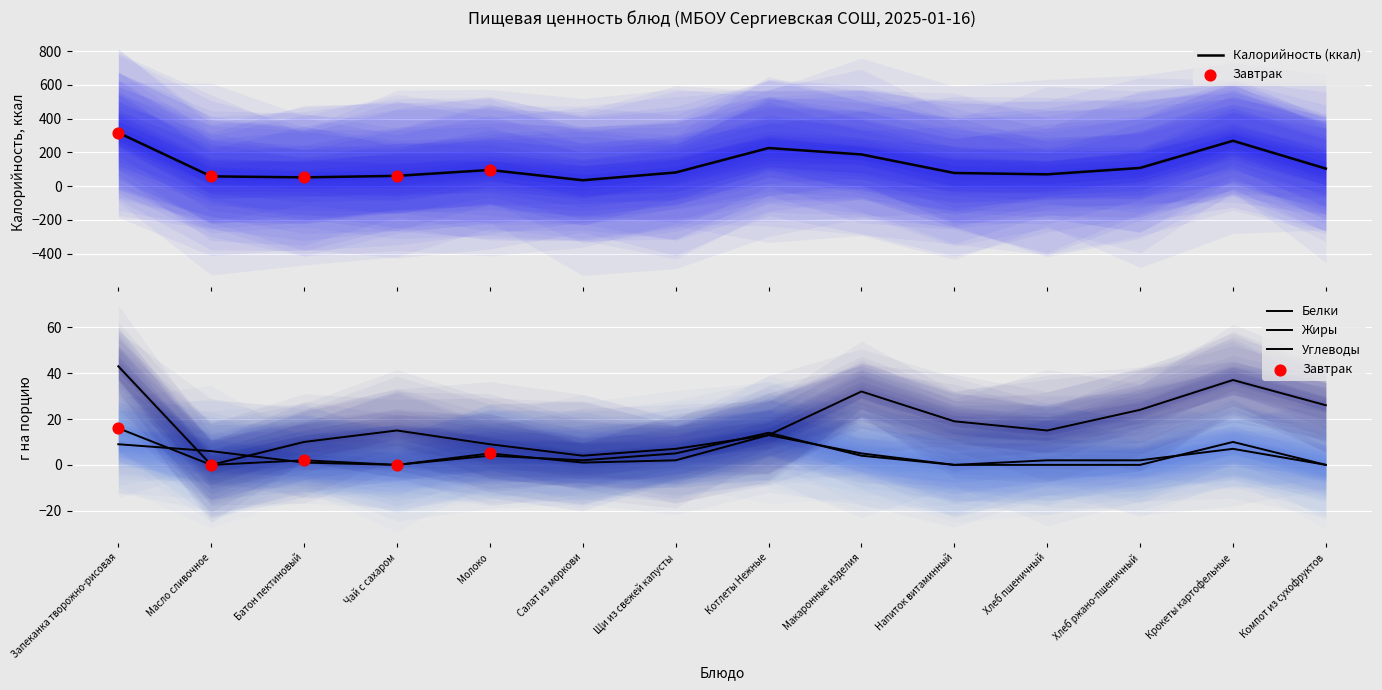

Which series reaches the maximum Y coordinate?

Калорийность